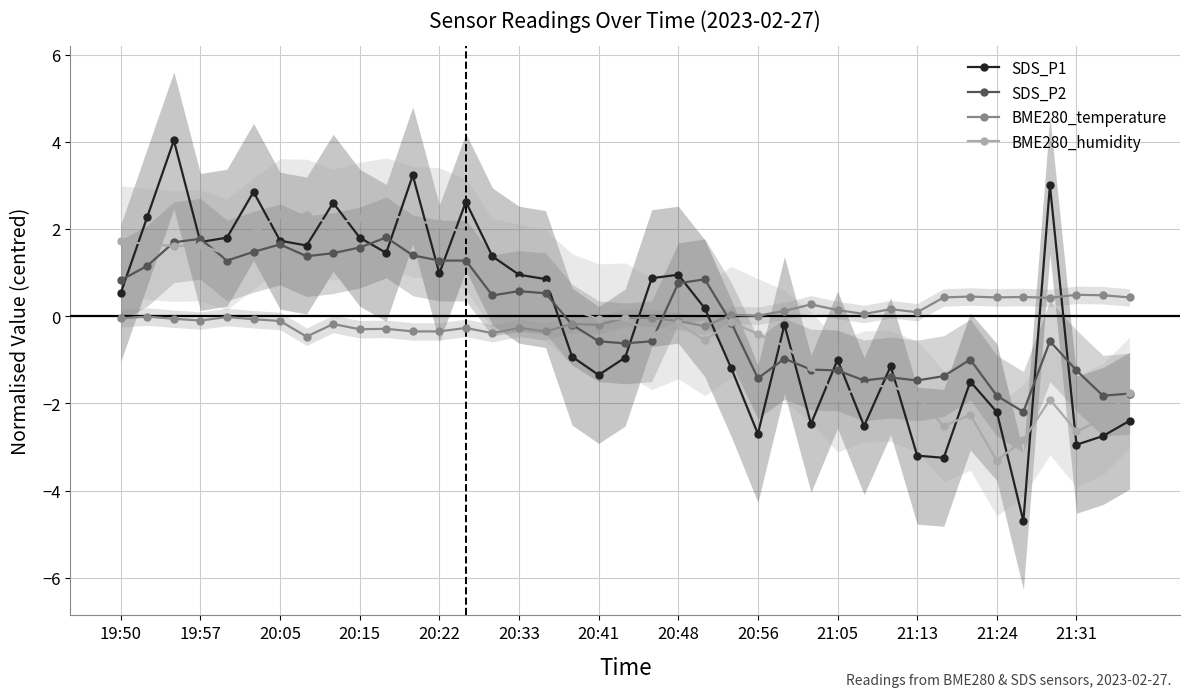

Reading right to left, transcribe all the data shown in this chart.

SDS_P1: -2.4	-2.7	-2.9	3.0	-4.7	-2.2	-1.5	-3.2	-3.2	-1.1	-2.5	-1.0	-2.5	-0.2	-2.7	-1.2	0.2	1.0	0.9	-0.9	-1.3	-0.9	0.9	1.0	1.4	2.6	1.0	3.2	1.5	1.8	2.6	1.6	1.7	2.9	1.8	1.7	4.0	2.3	0.5
SDS_P2: -1.8	-1.8	-1.2	-0.6	-2.2	-1.8	-1.0	-1.4	-1.5	-1.4	-1.5	-1.2	-1.2	-1.0	-1.4	-0.2	0.8	0.8	-0.6	-0.6	-0.6	-0.2	0.5	0.6	0.5	1.3	1.3	1.4	1.8	1.6	1.4	1.4	1.6	1.5	1.3	1.8	1.7	1.2	0.8
BME280_temperature: 0.4	0.5	0.5	0.4	0.4	0.4	0.5	0.4	0.1	0.2	0.1	0.1	0.3	0.1	0.0	0.0	-0.2	-0.1	-0.0	-0.0	-0.2	-0.2	-0.3	-0.3	-0.4	-0.3	-0.3	-0.3	-0.3	-0.3	-0.2	-0.5	-0.1	-0.1	-0.0	-0.1	-0.1	-0.0	-0.0
BME280_humidity: -1.8	-2.4	-2.6	-1.9	-2.8	-3.3	-2.3	-2.5	-1.8	-1.6	-1.6	-1.8	-1.2	-0.7	-0.4	-0.1	-0.6	-0.2	-0.4	-0.1	-0.1	0.2	0.7	0.8	1.0	1.9	2.1	2.2	2.4	2.3	2.1	2.3	2.3	1.9	1.4	1.6	1.6	1.7	1.7